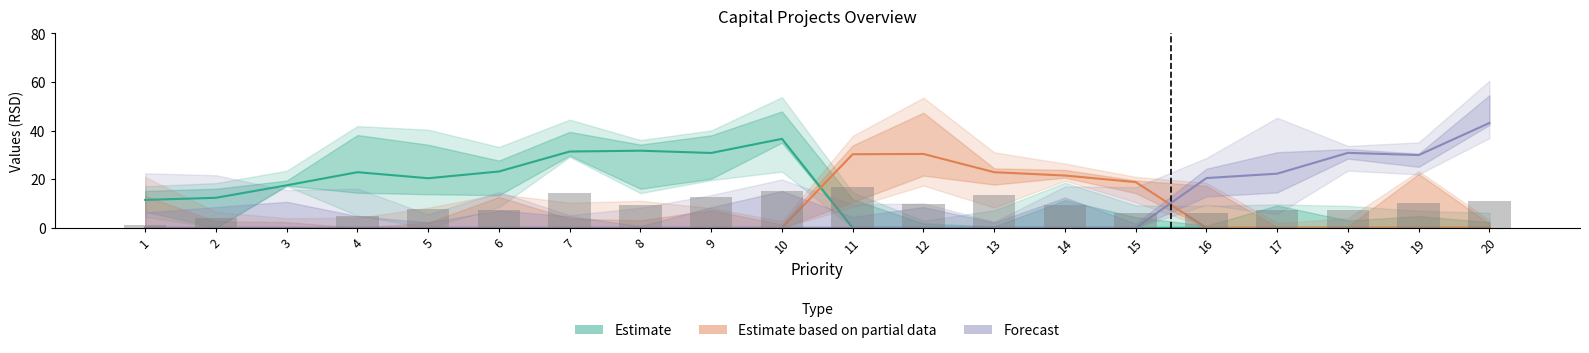

At how many categories does at least one series exceed 24?

9